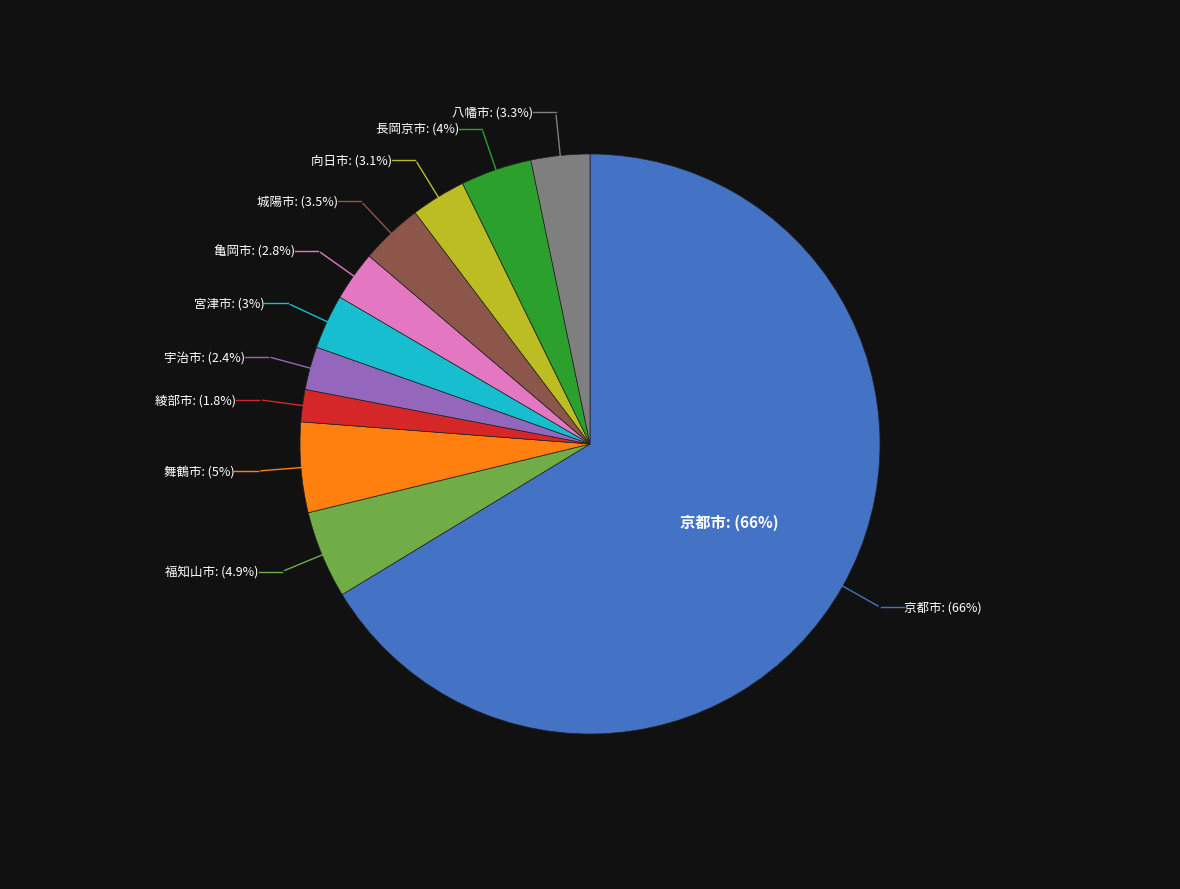

What is the smallest slice in the pie chart?

綾部市